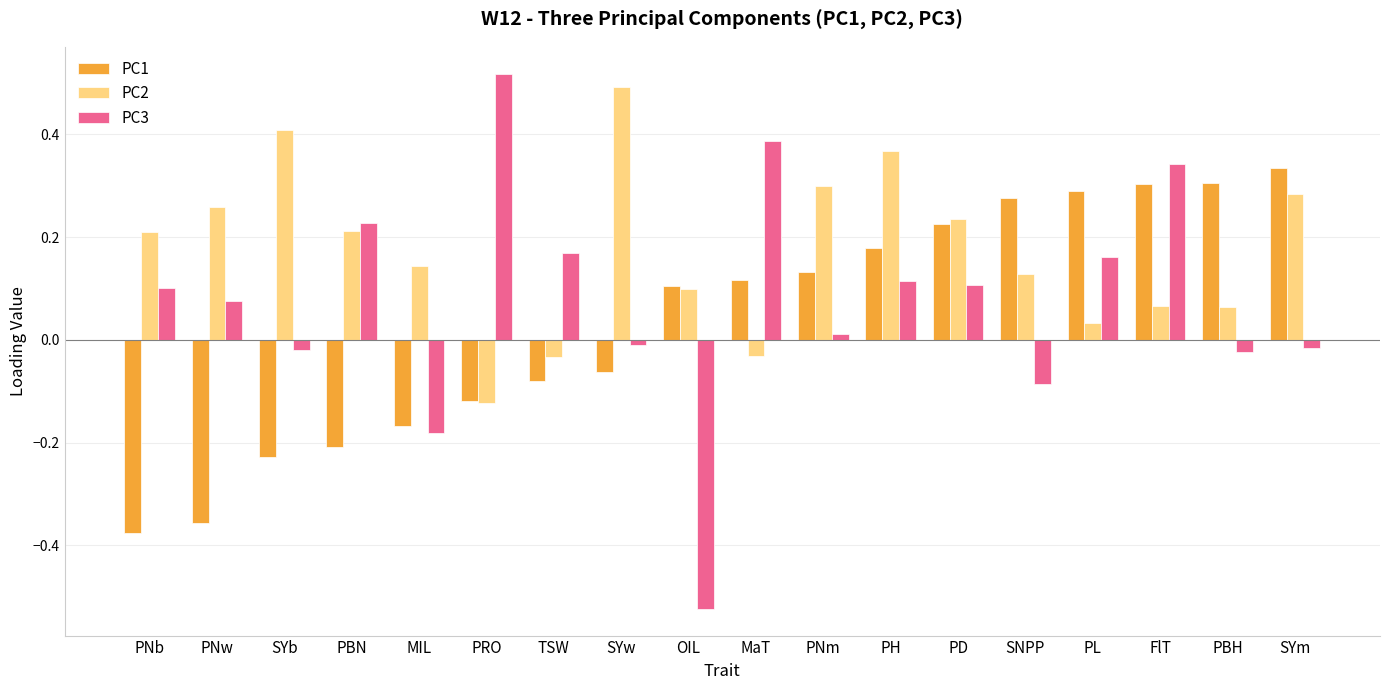

How many positive values does the PC3 series have?

11